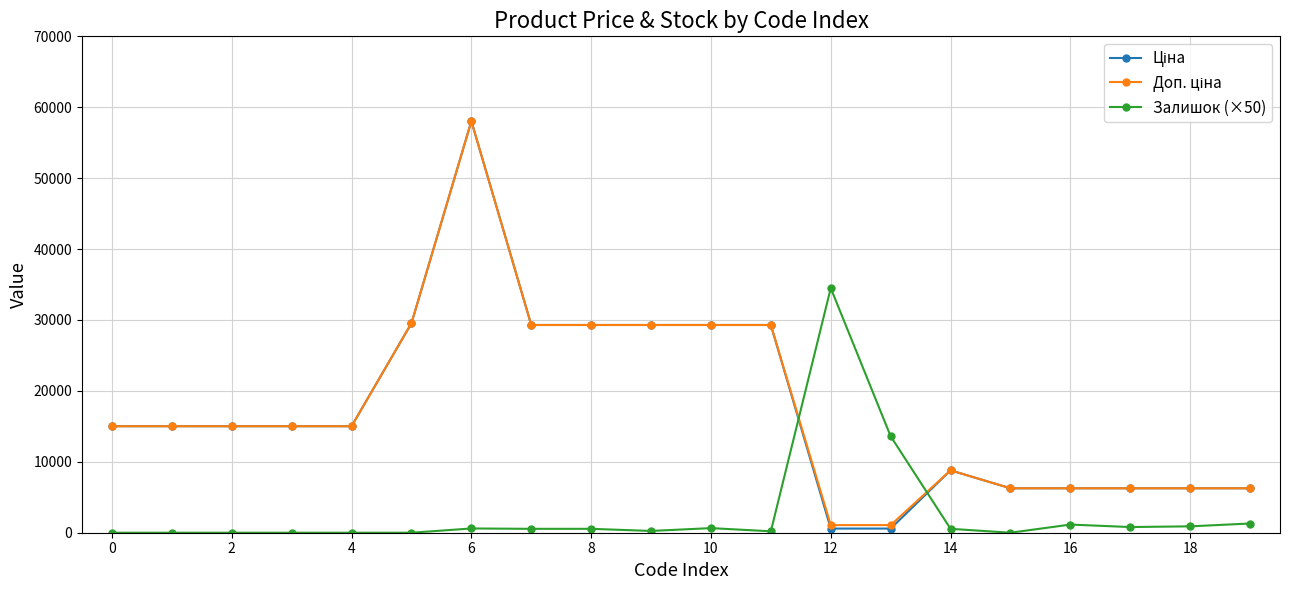

What is the maximum value shown in the chart?

58037.0